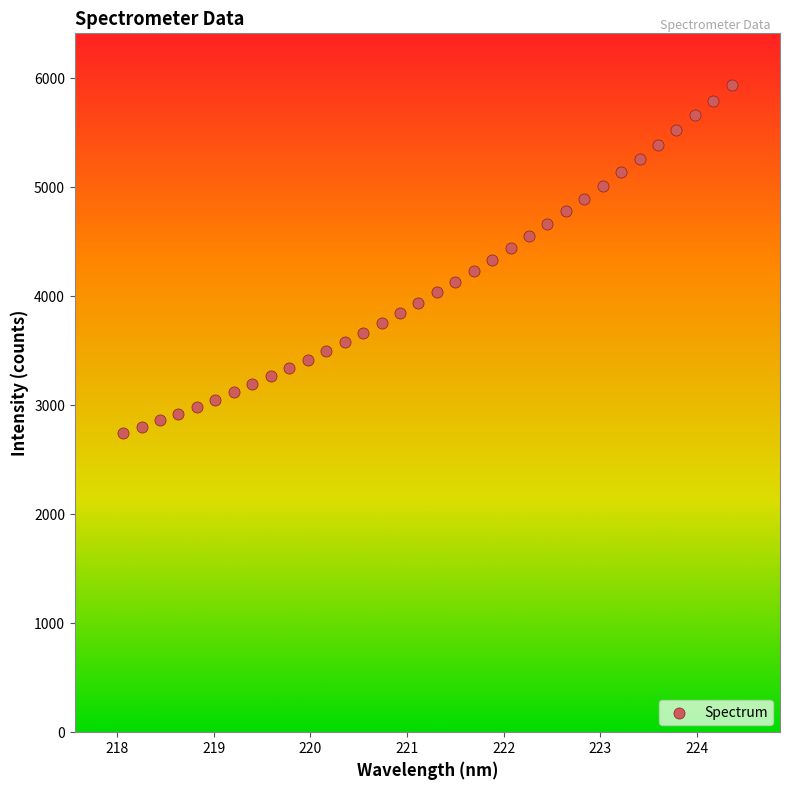

What is the range of Y values (max minus min)?

3193.7